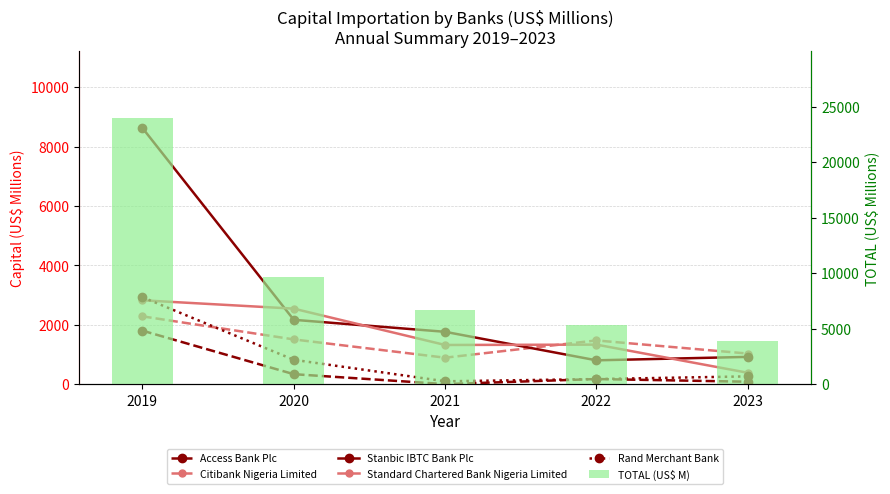

How many data points does each series have?

5